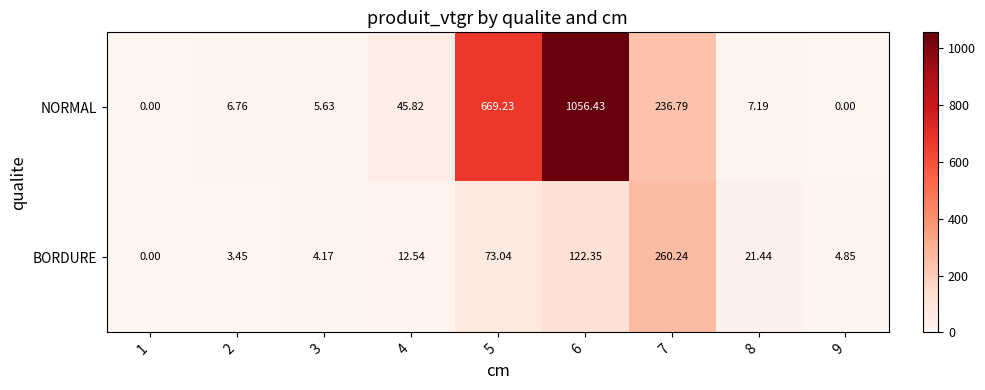

List the series in order of their peak value, lowest first.

BORDURE, NORMAL